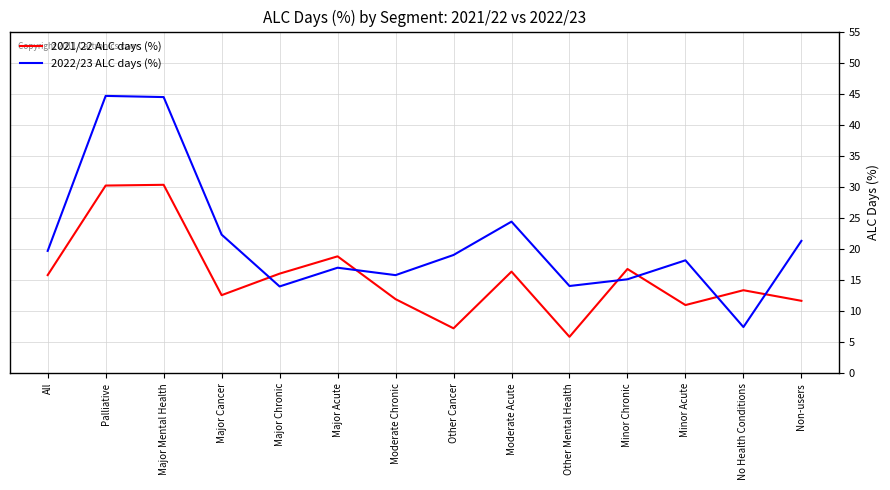

Where is 2022/23 ALC days (%) nearest to the value 26?

Moderate Acute